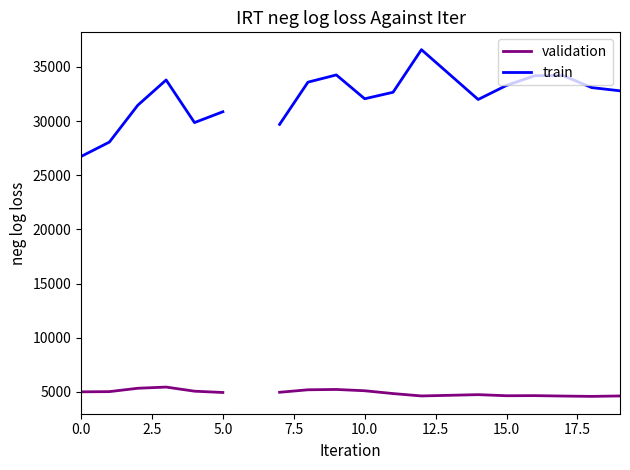

Between 19 and 12, which is larger?

19